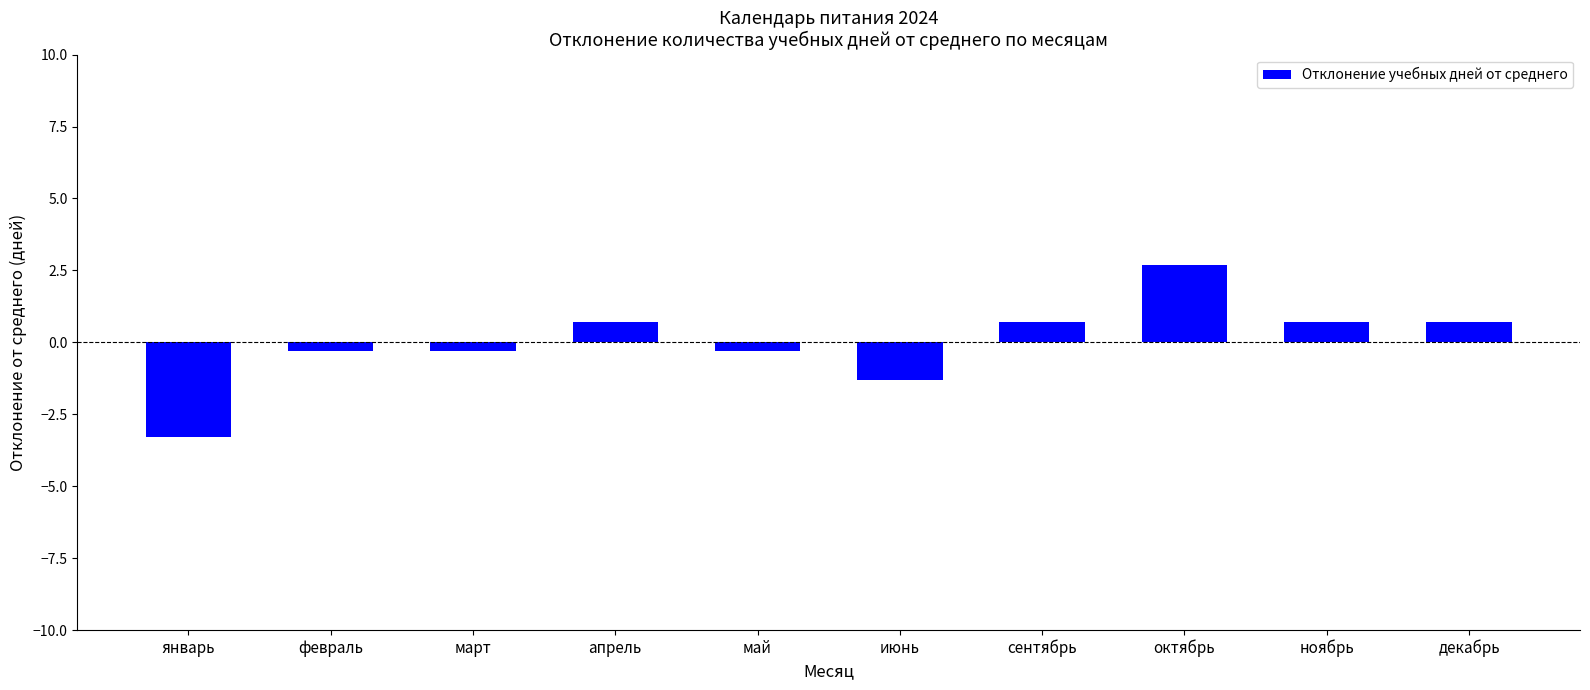

At which category does the chart reach its minimum across all series?

январь